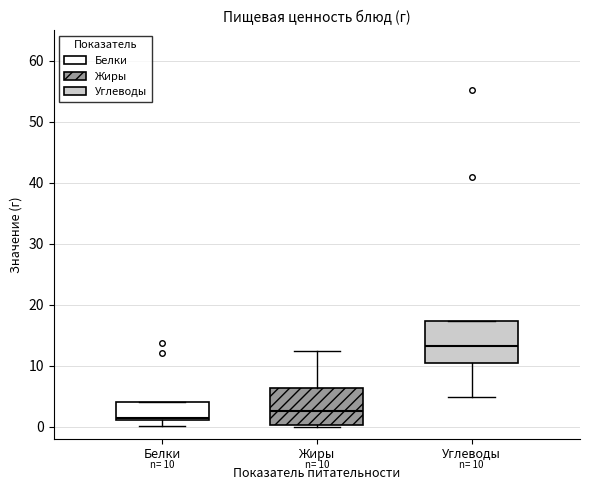

Which box's median line is the highest?

Углеводы